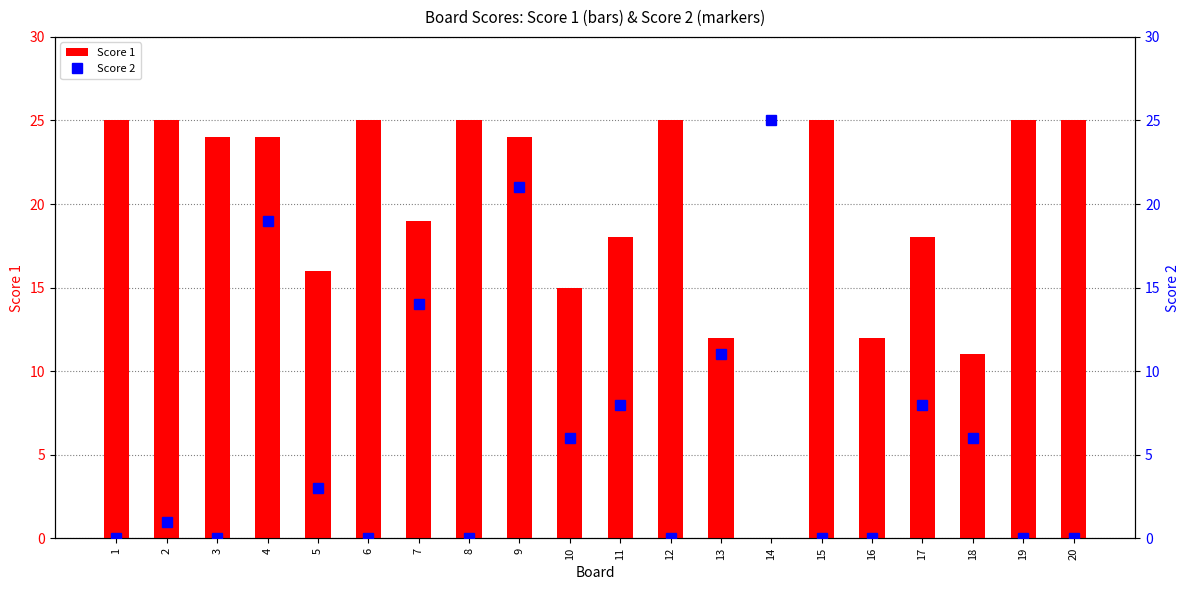

The Score 1 series shows 25 at 19. True or false?

True